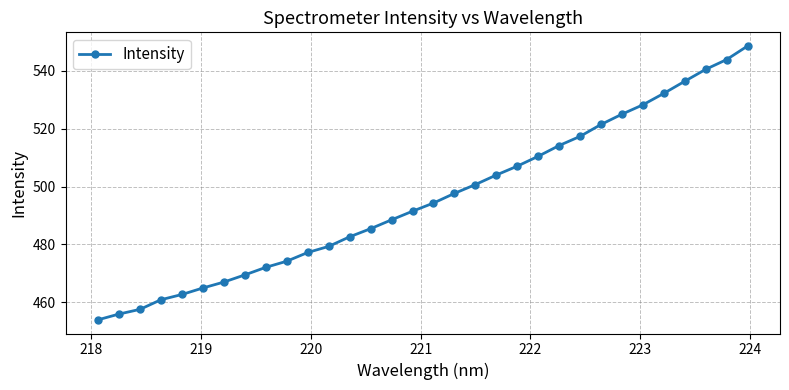

Is this an area chart (filled region under the line)?

No